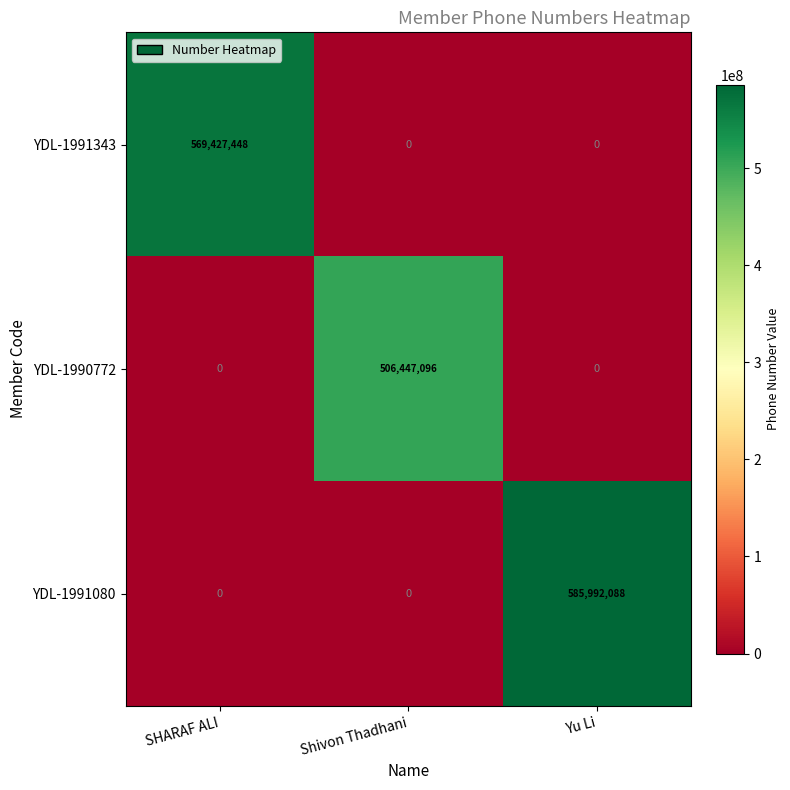

What is the spread (max minus min) of values at SHARAF ALI?

569427448